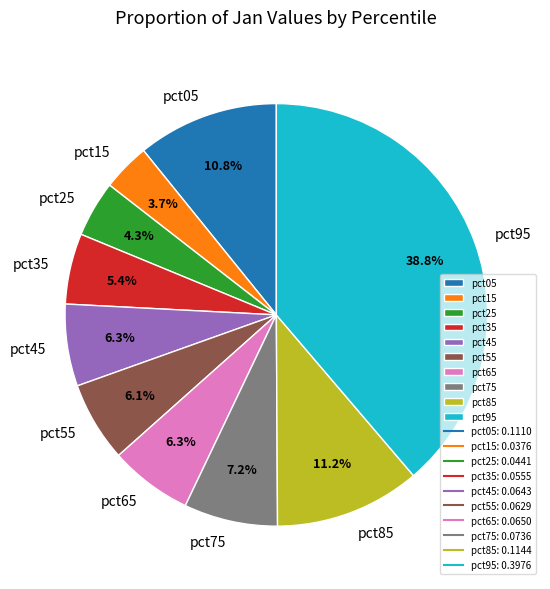

What percentage is the pct15 slice, to the nearest percent?

4%